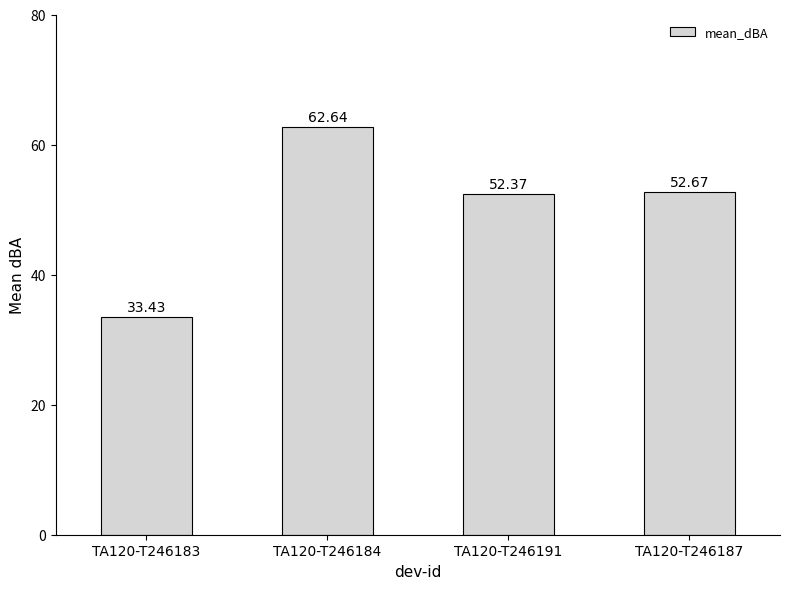

Count the number of values greater than 52.

3